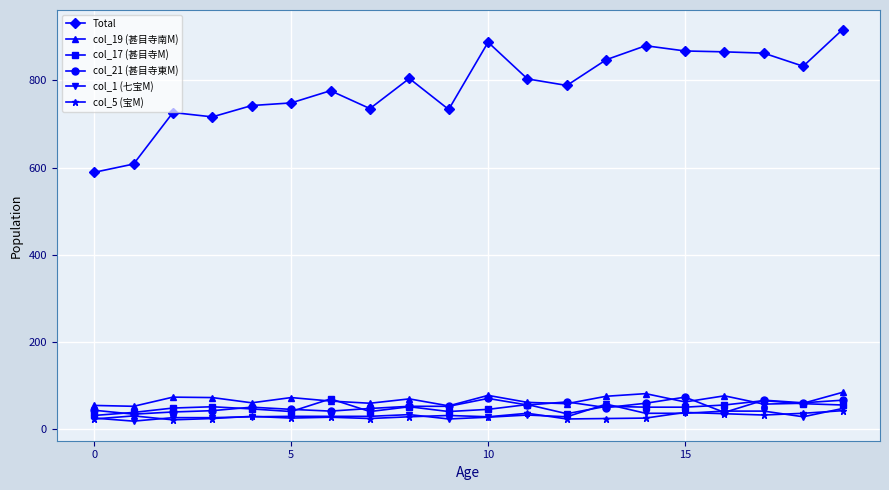

What is the maximum value for col_1 (七宝M)?

58